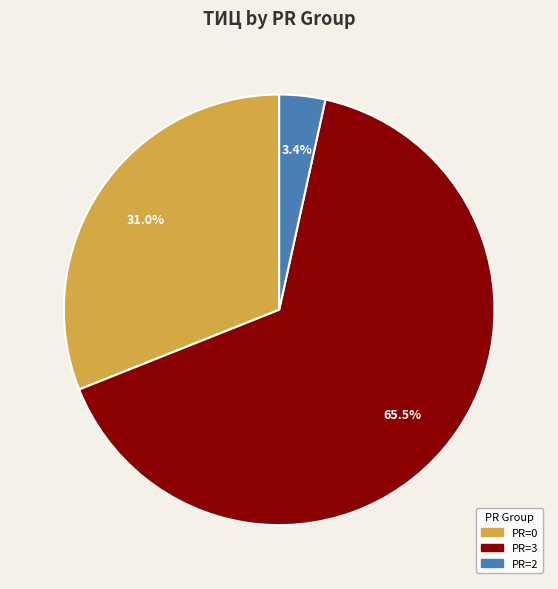

To the nearest percent, what is the average slice percentage?

33%